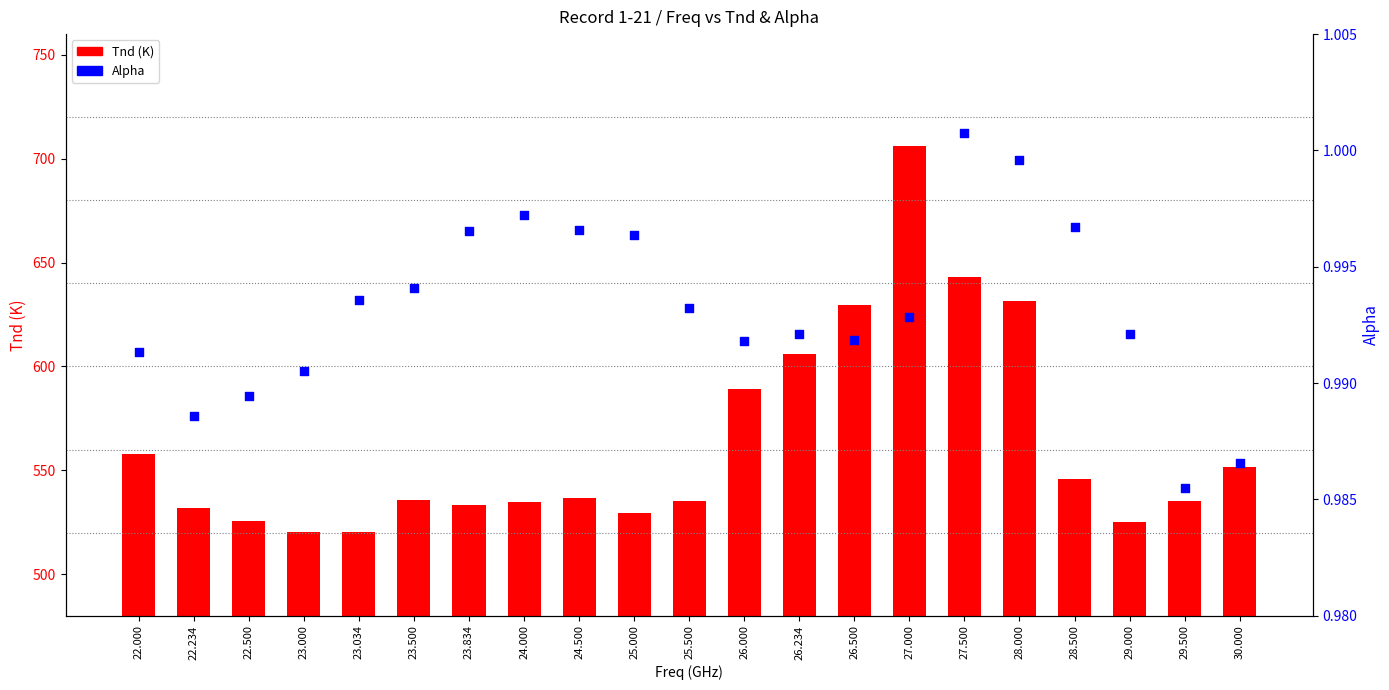

Which series contains the highest Y value?

Tnd (K)